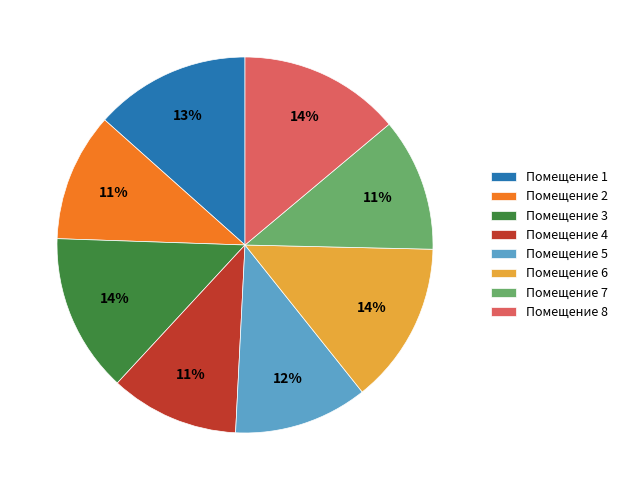

Between Помещение 2 and Помещение 1, which is larger?

Помещение 1